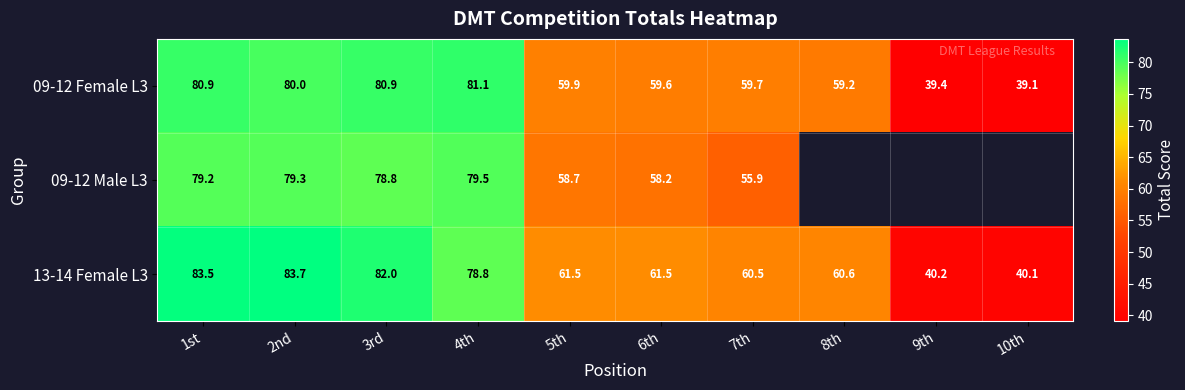

What is the approximate value of 09-12 Female L3 at 9th?

39.4